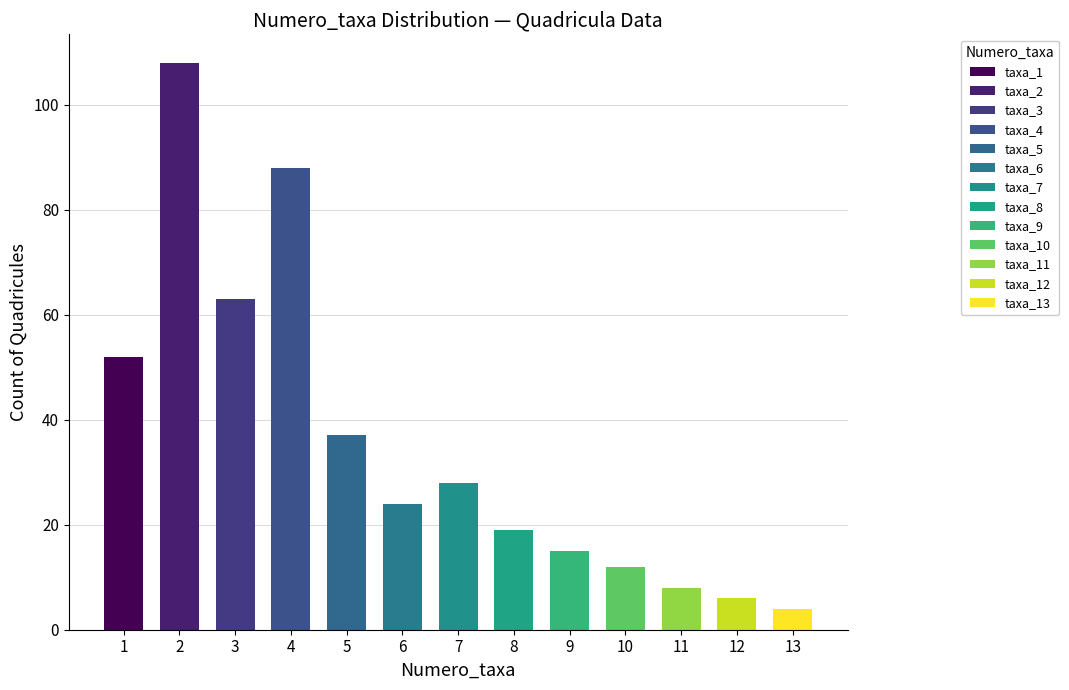

What is the value of the 6th bar from the left?

24